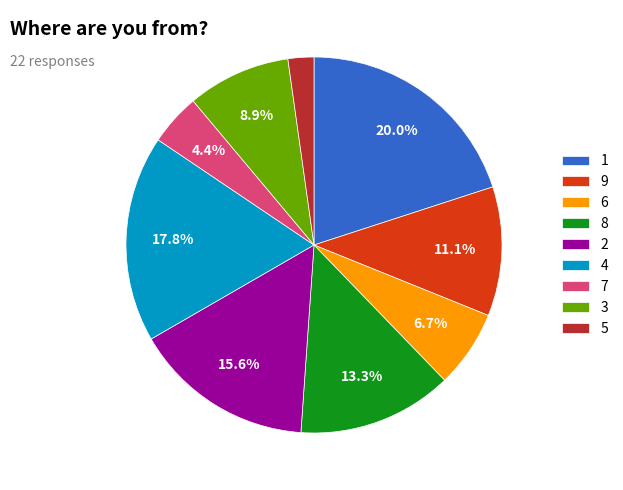

To the nearest percent, what is the average slice percentage?

11%